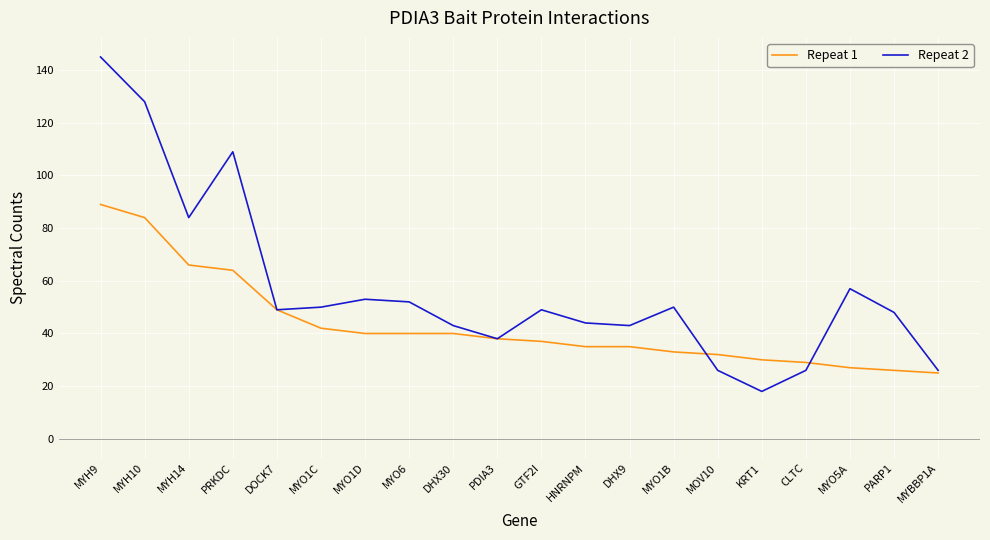

What is the difference between the maximum and second lowest values in the Repeat 2 series?

119